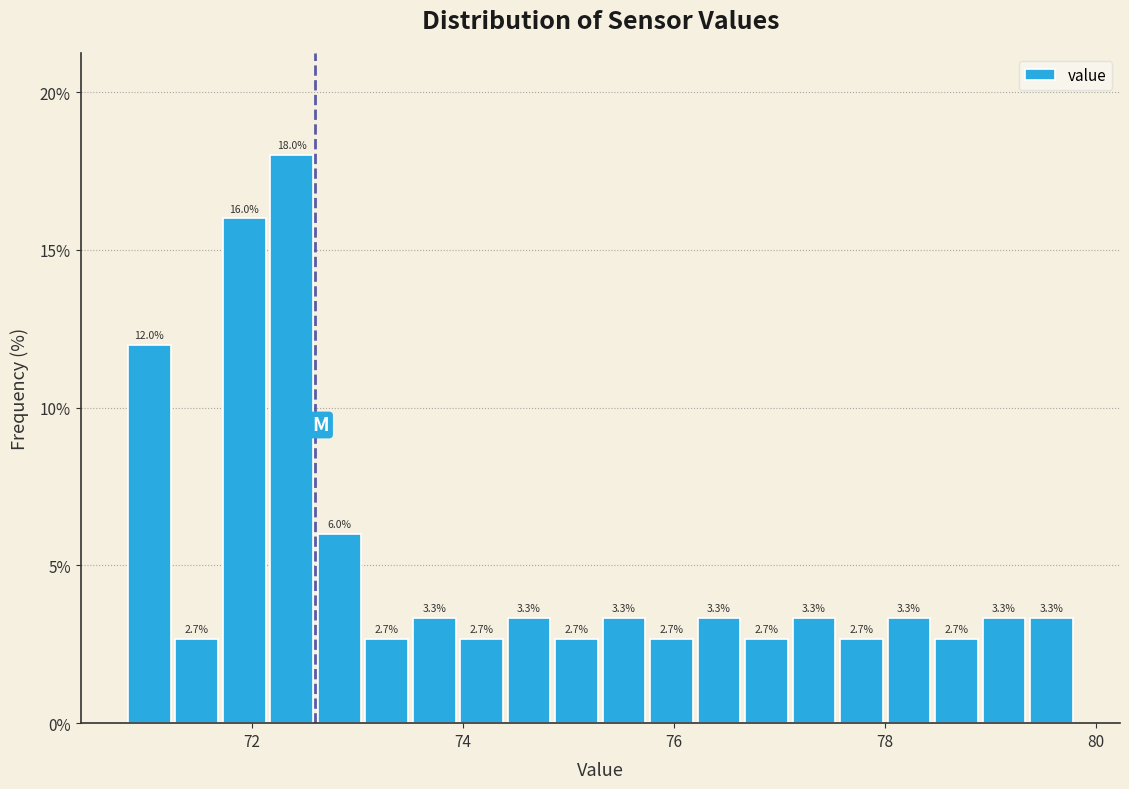

Around what value on the x-axis is the tallest bar? Give the approximate position of its centre, as read against the axis.

72.4